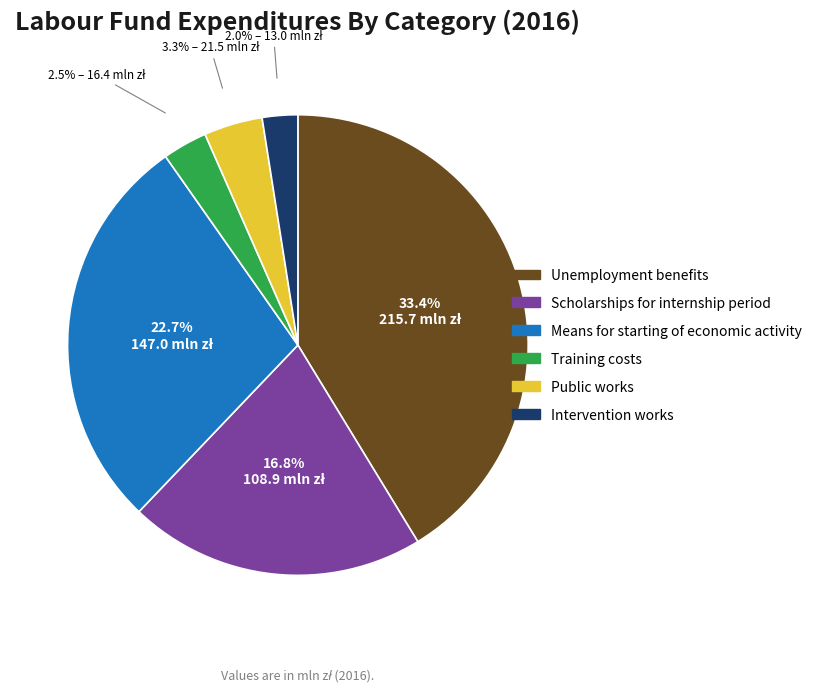

Does Means for starting of economic activity represent more than half of the total?

No